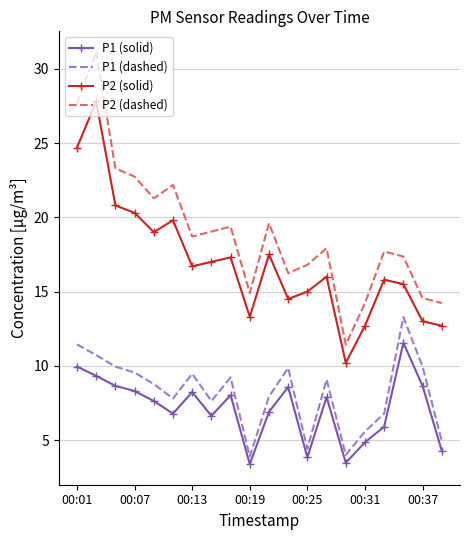

What is the difference between the maximum and minimum values in the P2 (solid) series?

17.6